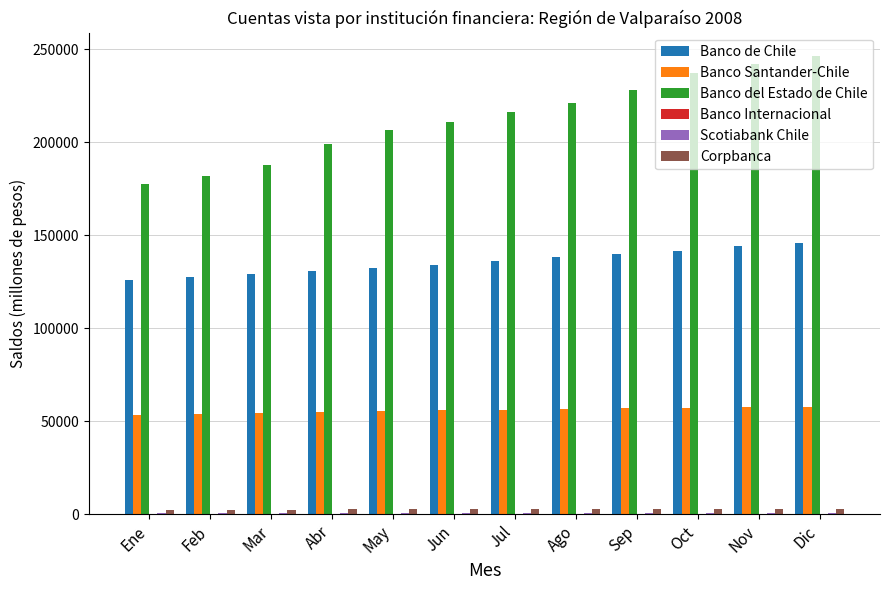

Between Ene and Nov, which series saw the biggest shift?

Banco del Estado de Chile